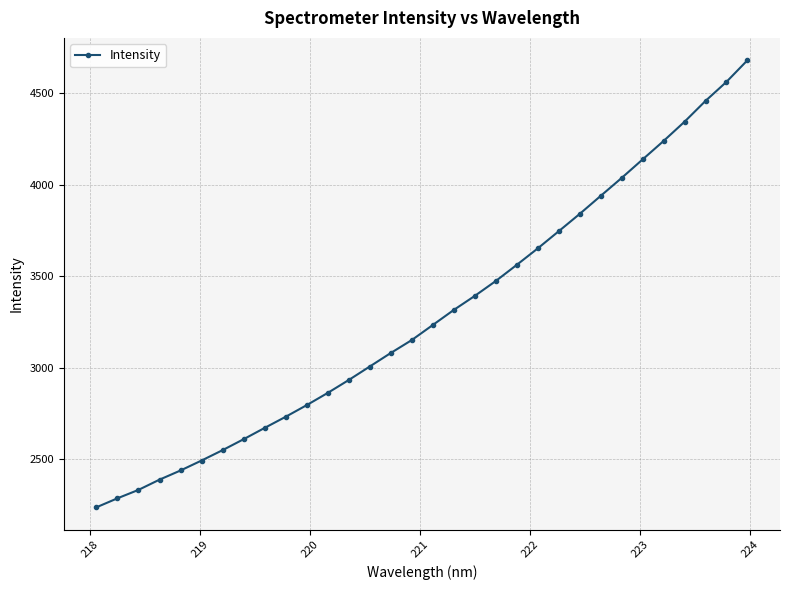

What is the minimum value shown in the chart?

2239.1